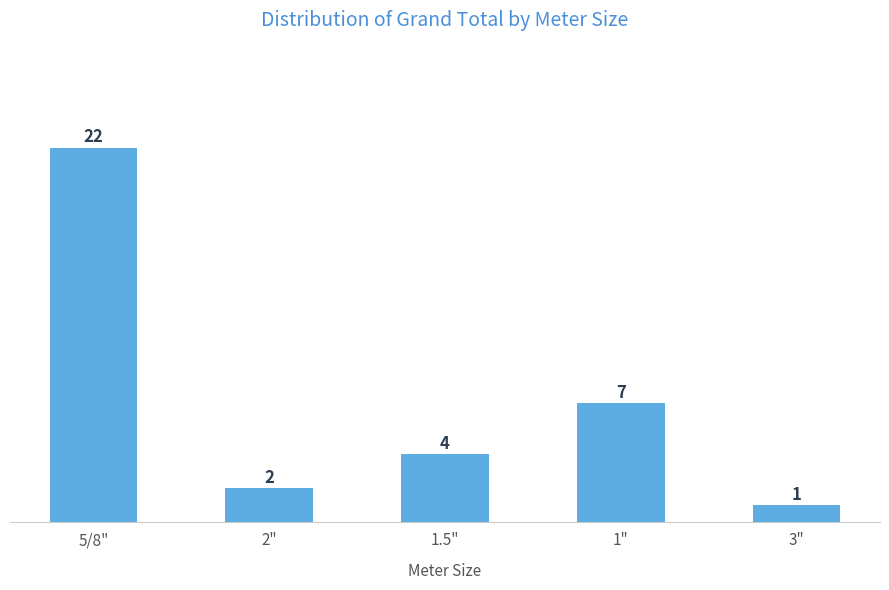

What is the label of the 2nd bar from the left?

2"